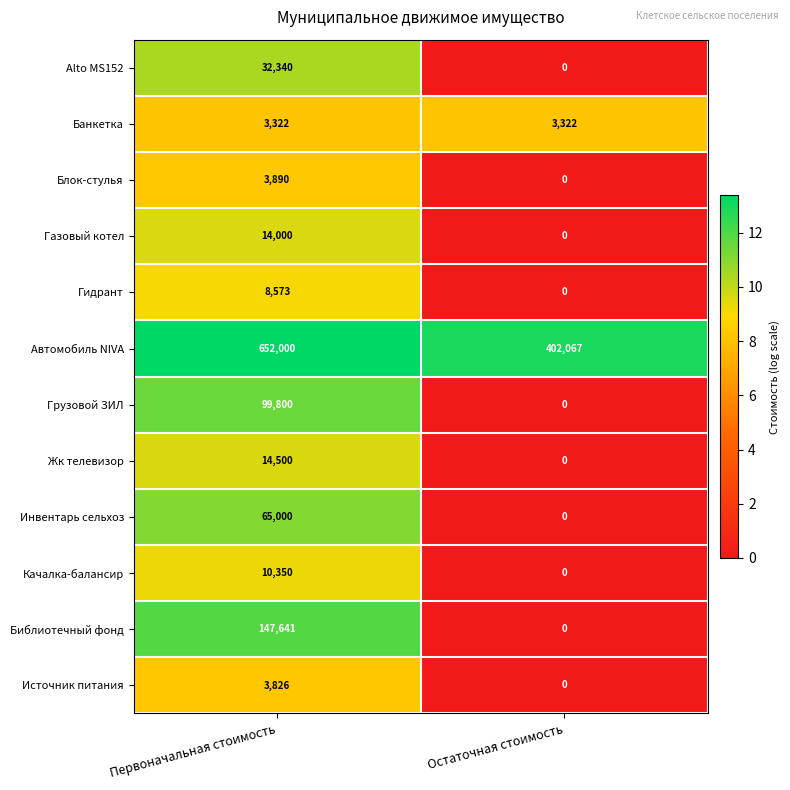

At how many categories does at least one series exceed 8?

2